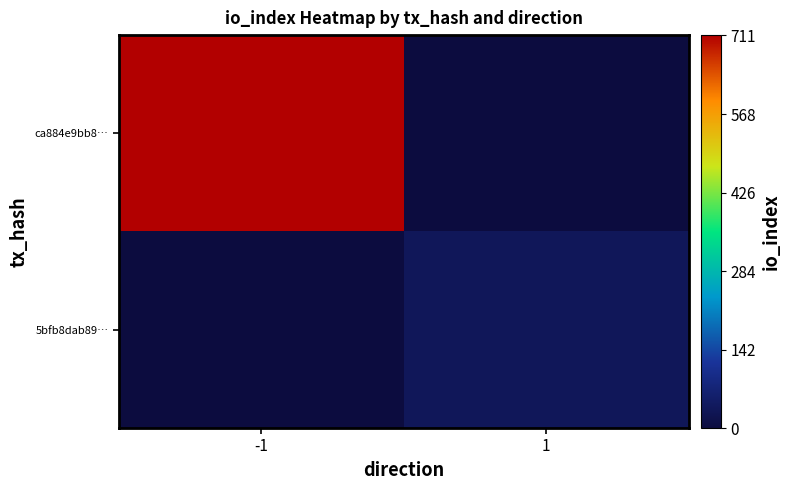

At 1, list the series in order from smallest to largest.

ca884e9bb8…, 5bfb8dab89…